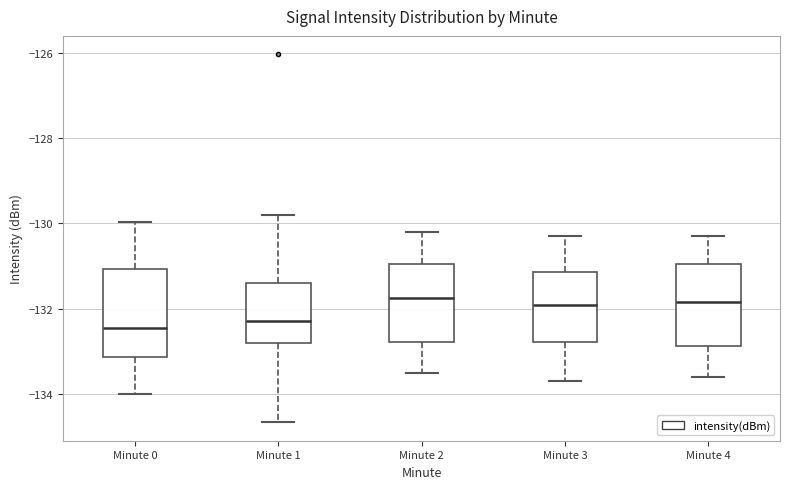

Reading left to right, read every box against the y-axis: the position of its median line, the range the box covers, and the ends of its whiskers. The values are not printed on the chart, so give them approximately, as read against the axis.

Minute 0: median -132.4, box -133.2 to -131.0, whiskers -134.0 to -130.0
Minute 1: median -132.2, box -132.8 to -131.4, whiskers -134.6 to -129.8
Minute 2: median -131.8, box -132.8 to -131.0, whiskers -133.4 to -130.2
Minute 3: median -131.8, box -132.8 to -131.2, whiskers -133.6 to -130.2
Minute 4: median -131.8, box -132.8 to -131.0, whiskers -133.6 to -130.2